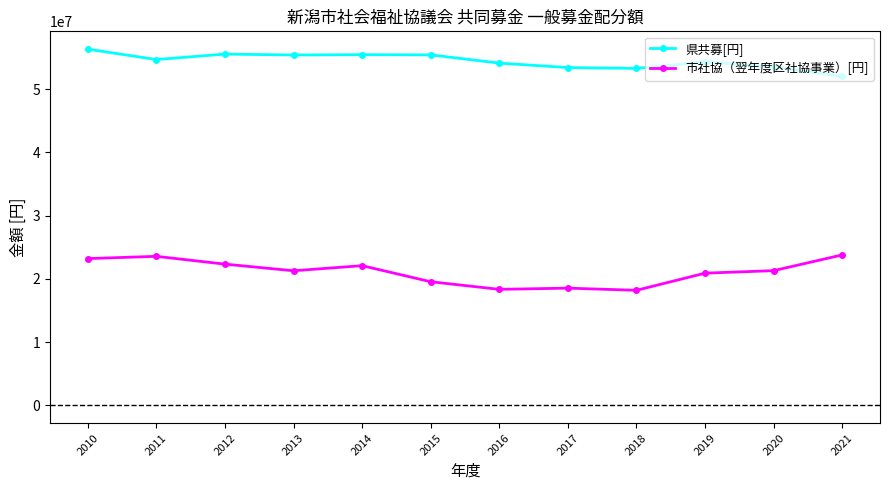

True or false: 県共募[円] and 市社協（翌年度区社協事業）[円] cross at least once.

False